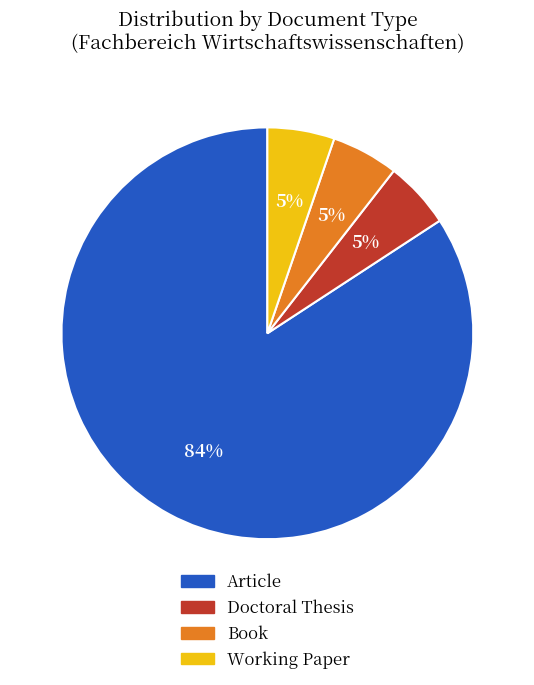

Is the sum of Article and Working Paper greater than half?

Yes